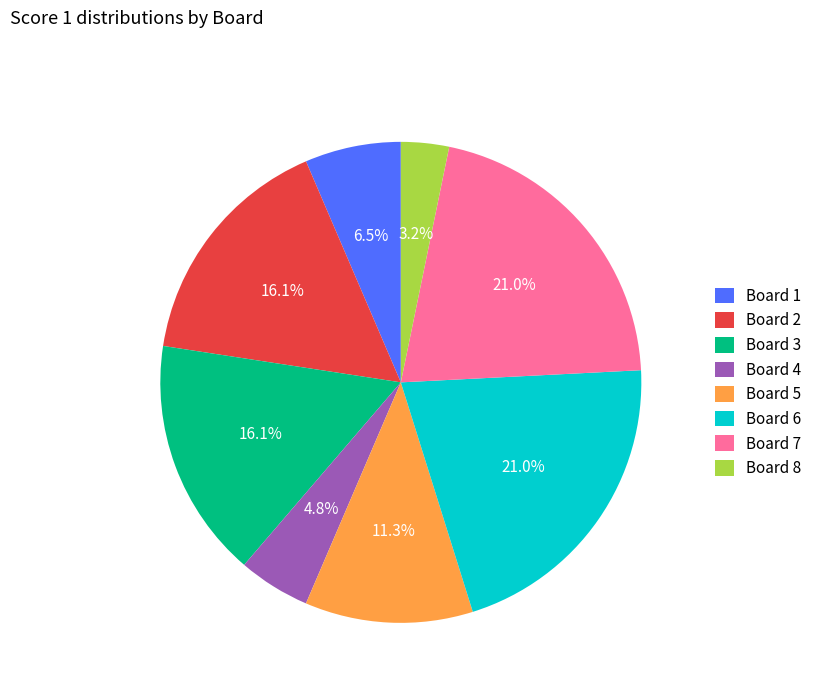

To the nearest percent, what is the average slice percentage?

12%